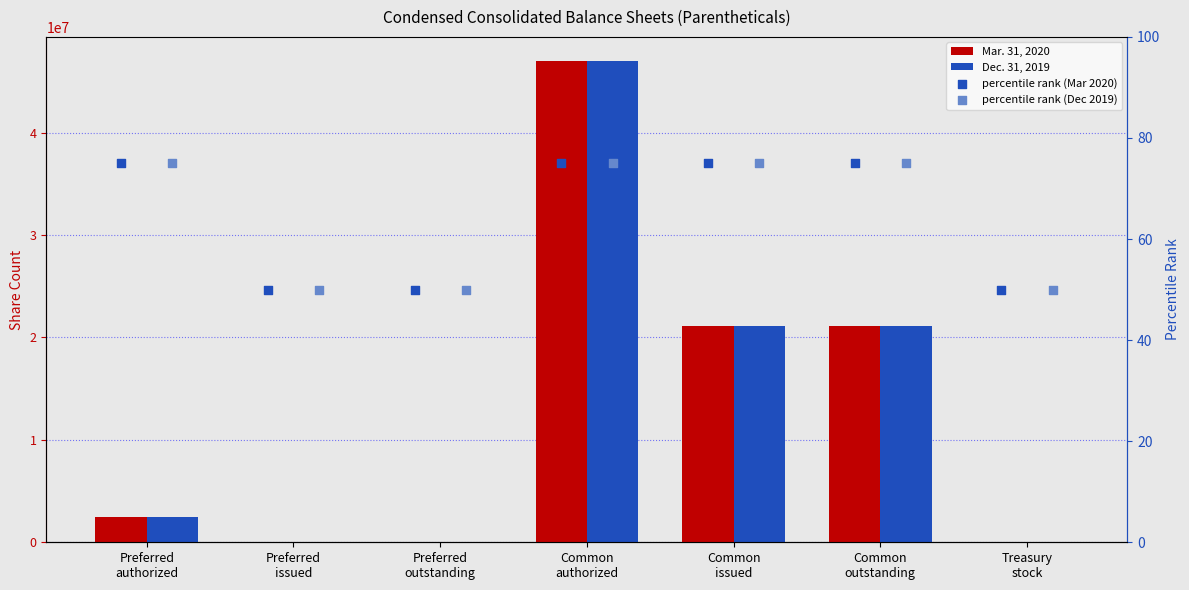

Which series has the widest spread of Y values?

Mar. 31, 2020